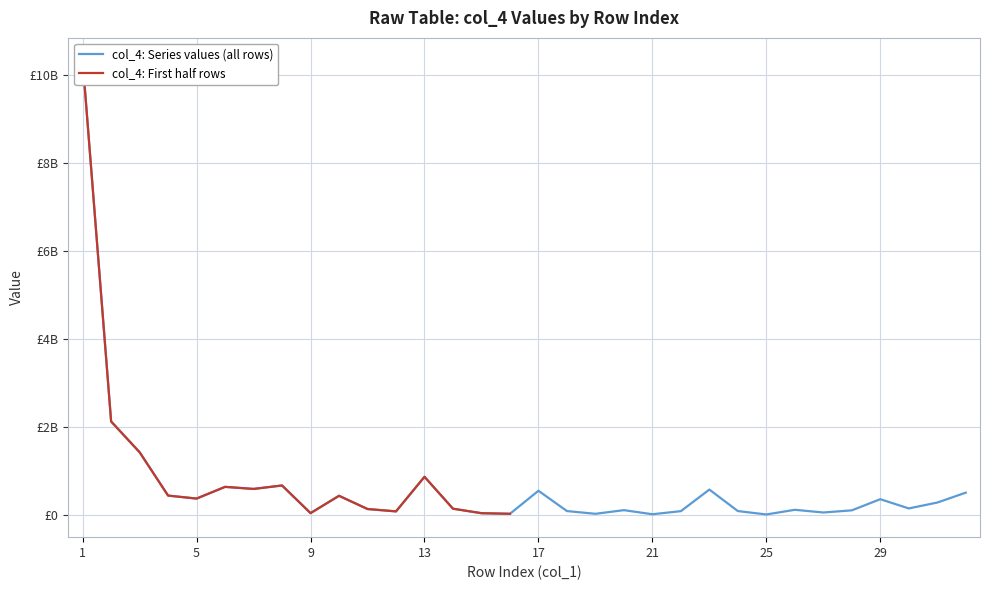

Rank the categories by value from highest to lowest.

1, 2, 3, 13, 8, 6, 7, 23, 17, 32, 4, 10, 5, 29, 31, 30, 14, 11, 26, 20, 28, 18, 24, 22, 12, 27, 9, 15, 16, 19, 21, 25